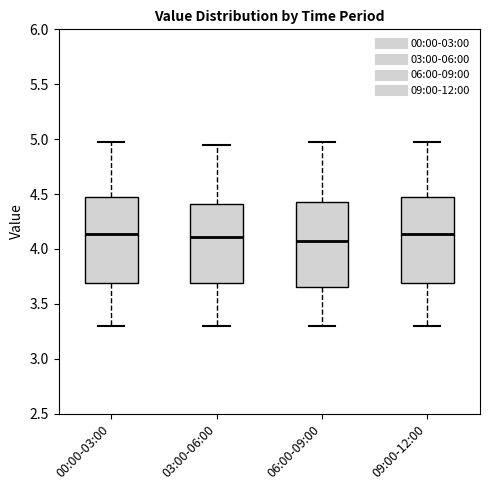

Where is the lower edge of the box for 03:00-06:00 on the y-axis? The values are not printed on the chart, so give them approximately, as read against the axis.

3.70